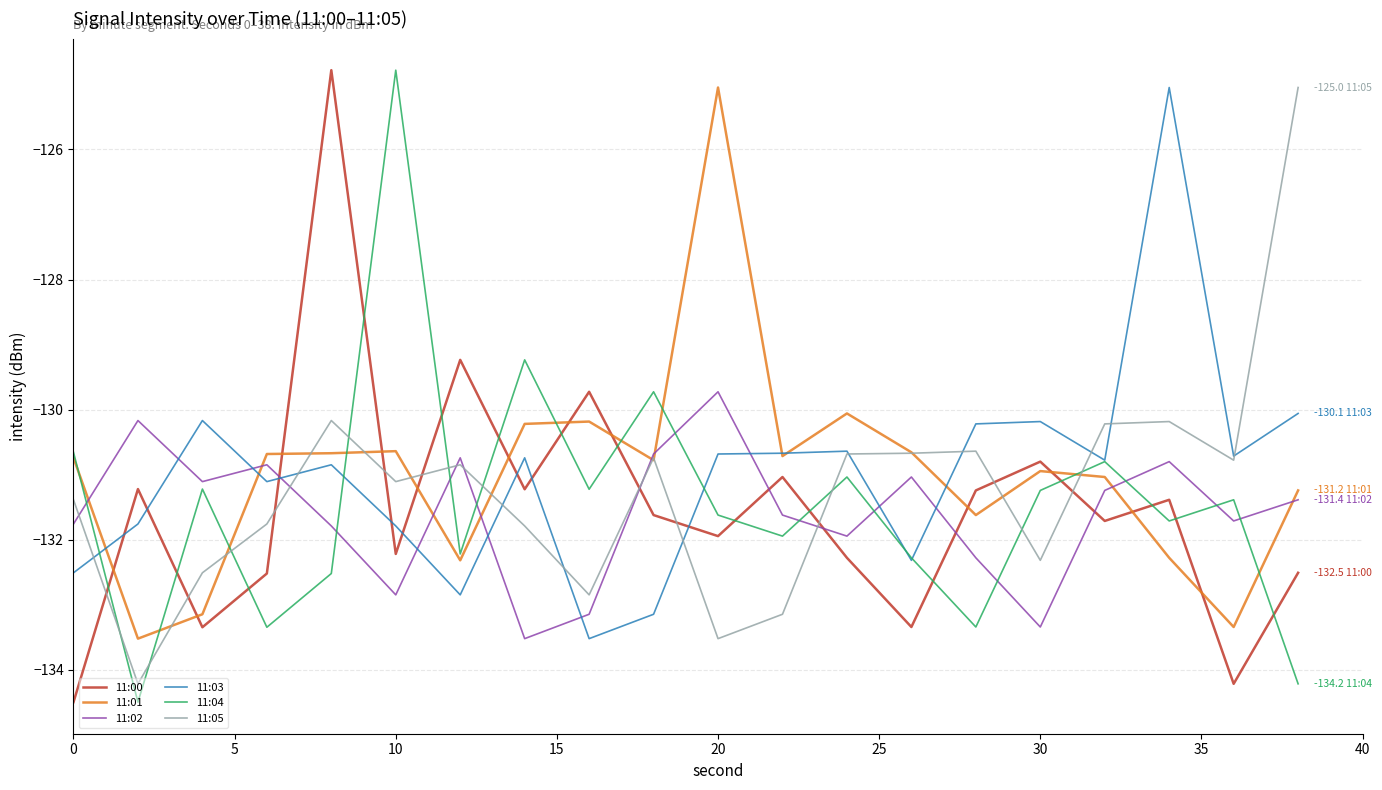

What is the greatest value displayed?

-124.8